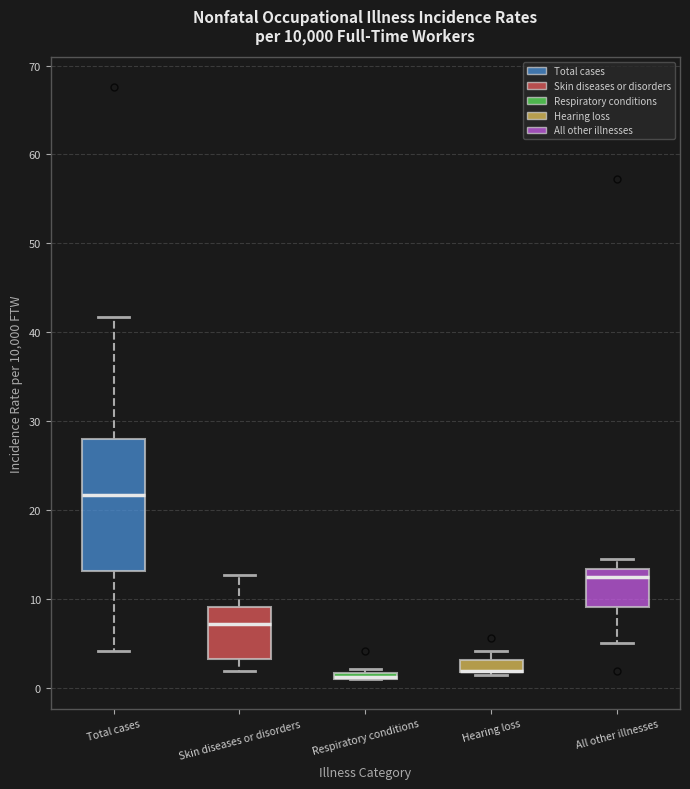

Comparing the boxes themselves (not the whiskers), which one is the tallest?

Total cases